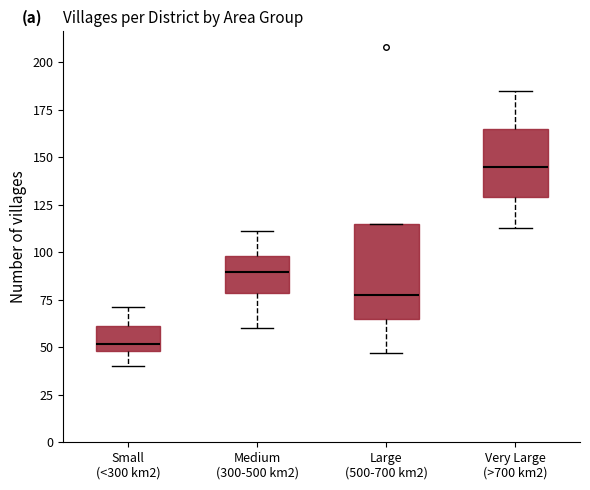

Reading left to right, read every box against the y-axis: the position of its median line, the range the box covers, and the ends of its whiskers. The values are not printed on the chart, so give them approximately, as read against the axis.

Small (<300 km2): median 50 (just above the box's lower edge), box 50 to 60, whiskers 40 to 70
Medium (300-500 km2): median 90, box 80 to 100, whiskers 60 to 110
Large (500-700 km2): median 80, box 65 to 115, whiskers 45 to 115
Very Large (>700 km2): median 145, box 130 to 165, whiskers 115 to 185